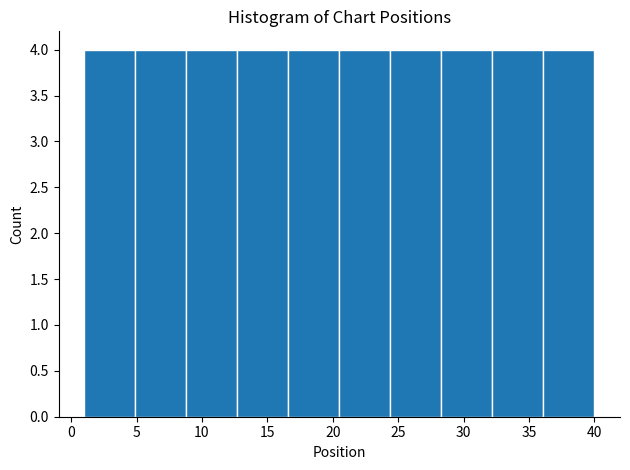

Reading left to right, list every bar in this chart as the range it spans on the x-axis followed by its height. Neither the bar edges nor the heights are printed on the chart, so give them approximately, as read against the axes.

1.0 to 4.9: 4
4.9 to 8.8: 4
8.8 to 12.7: 4
12.7 to 16.6: 4
16.6 to 20.5: 4
20.5 to 24.4: 4
24.4 to 28.3: 4
28.3 to 32.2: 4
32.2 to 36.1: 4
36.1 to 40.0: 4